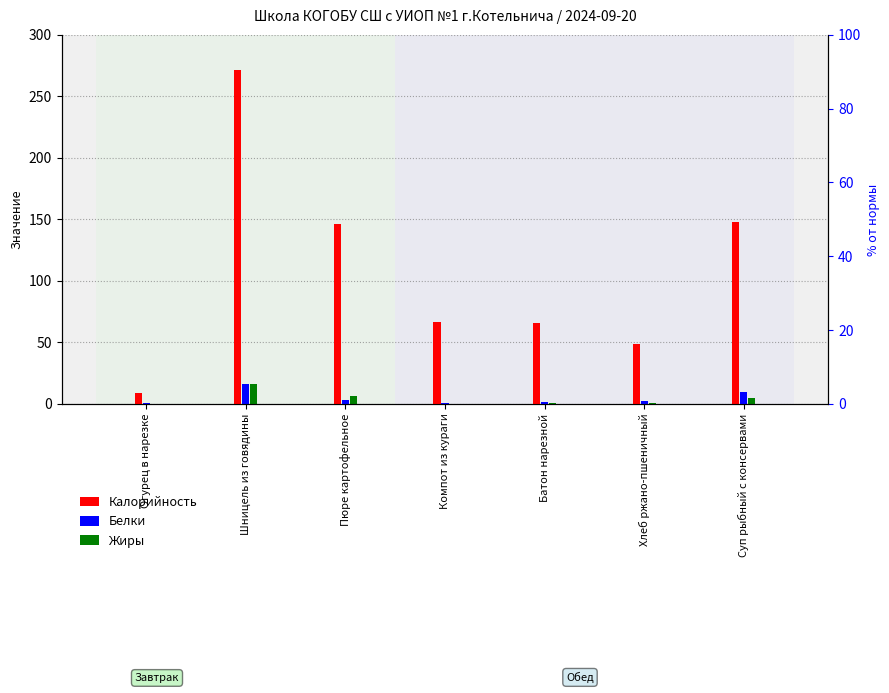

At how many categories does at least one series exceed 190?

1